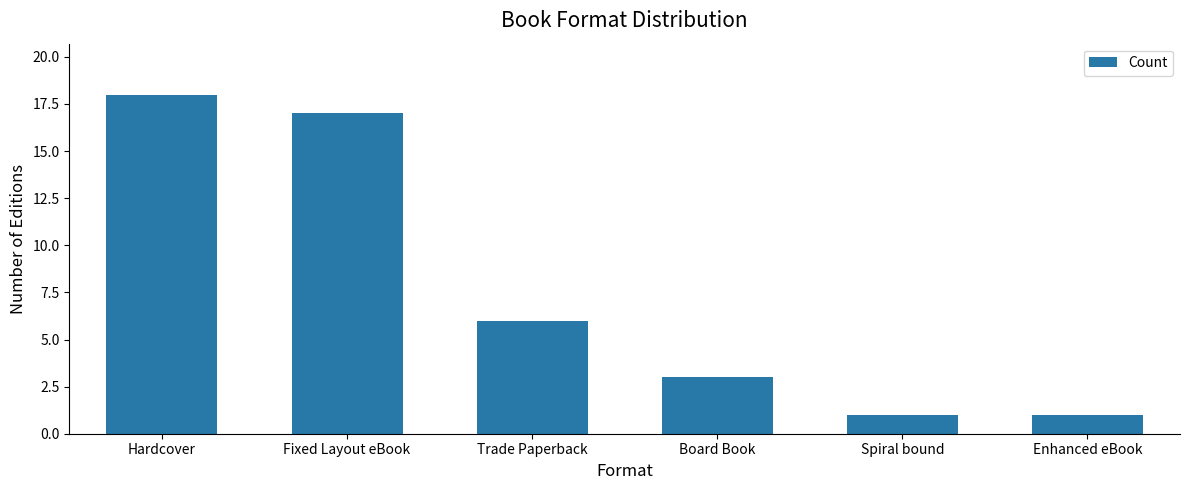

Reading right to left, extract all data points from this chart.

Enhanced eBook=1	Spiral bound=1	Board Book=3	Trade Paperback=6	Fixed Layout eBook=17	Hardcover=18